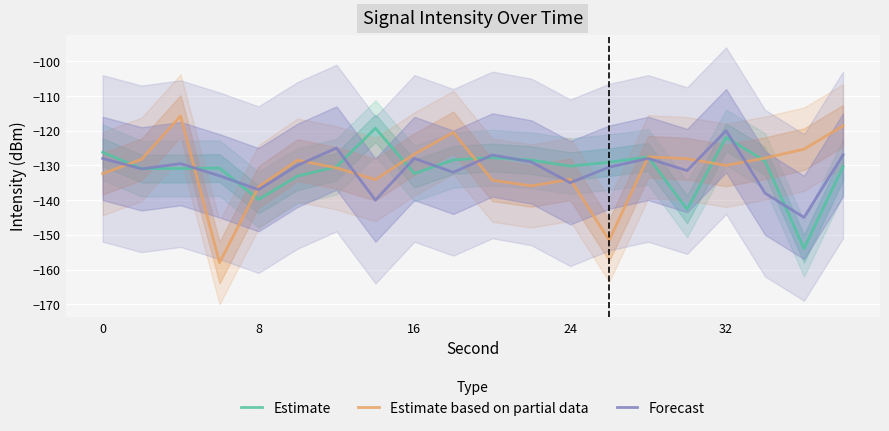

True or false: Estimate and Estimate based on partial data cross at least once.

True